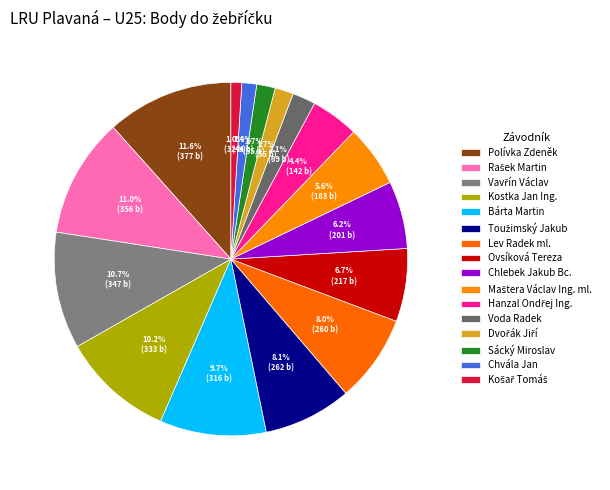

Rank the categories by value from lowest to highest.

Košař Tomáš, Chvála Jan, Dvořák Jiří, Sácký Miroslav, Voda Radek, Hanzal Ondřej Ing., Maštera Václav Ing. ml., Chlebek Jakub Bc., Ovsíková Tereza, Lev Radek ml., Toužimský Jakub, Bárta Martin, Kostka Jan Ing., Vavřín Václav, Rašek Martin, Polívka Zdeněk